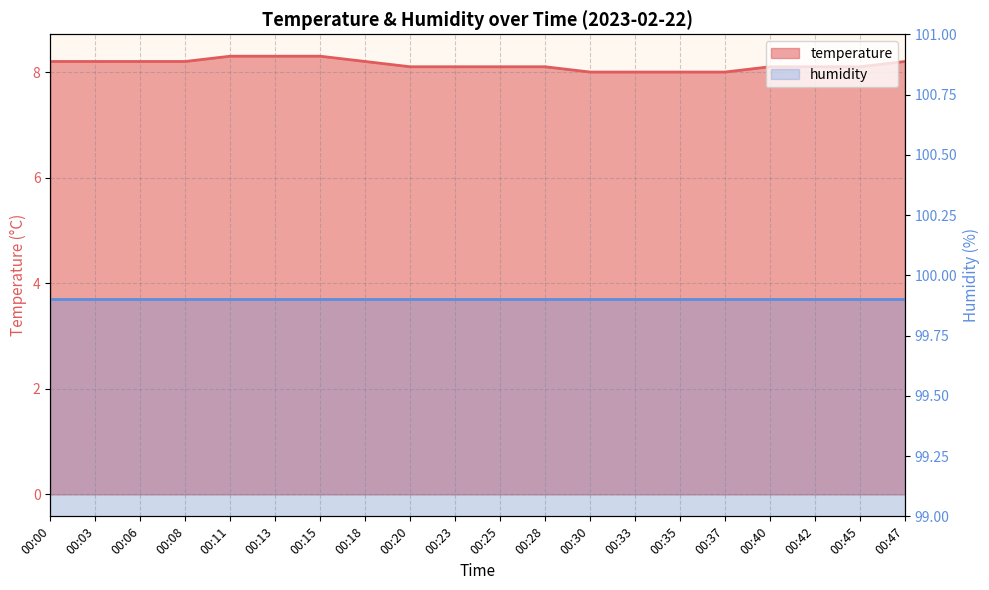

Reading left to right, transcribe all the data shown in this chart.

00:00=8.2	00:03=8.2	00:06=8.2	00:08=8.2	00:11=8.3	00:13=8.3	00:15=8.3	00:18=8.2	00:20=8.1	00:23=8.1	00:25=8.1	00:28=8.1	00:30=8.0	00:33=8.0	00:35=8.0	00:37=8.0	00:40=8.1	00:42=8.1	00:45=8.1	00:47=8.2